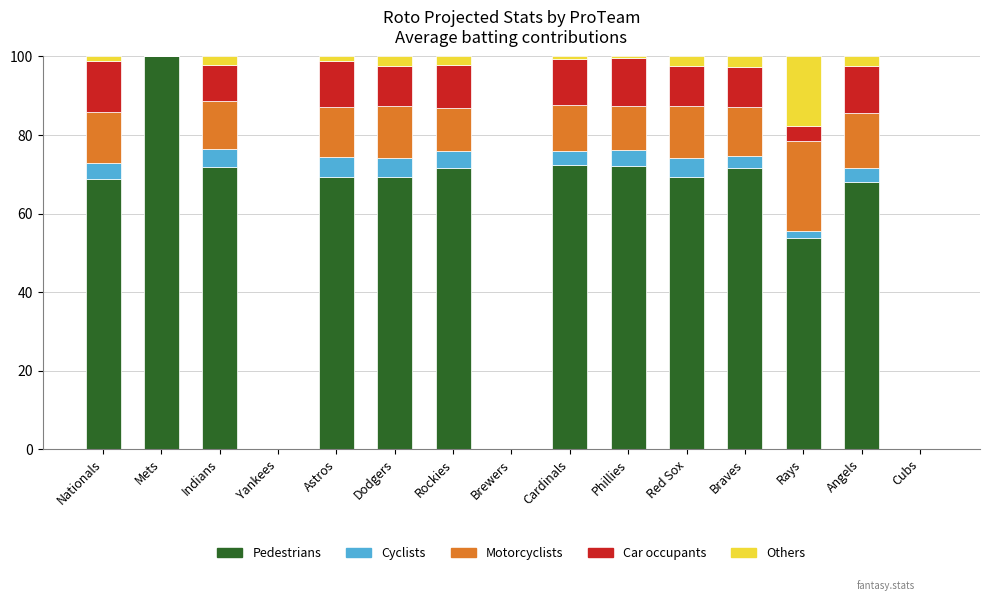

What is the highest value of the Pedestrians series?

100.0